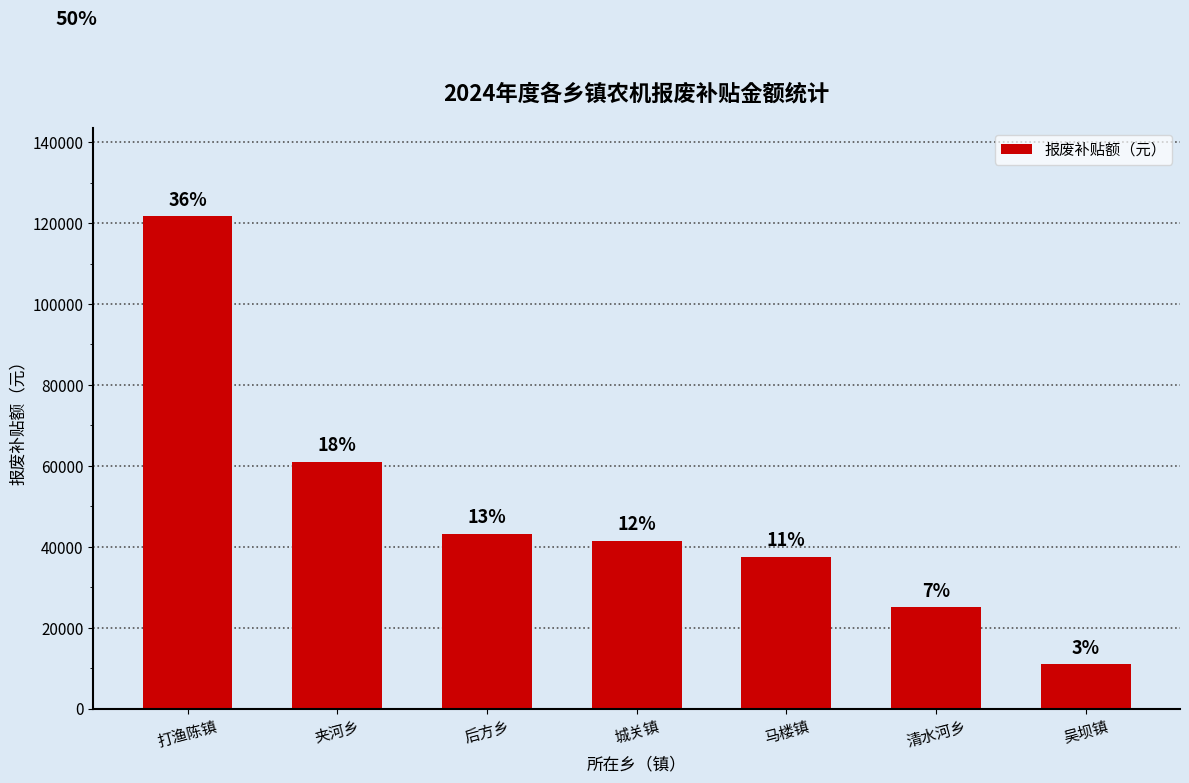

Are the bars horizontal?

No